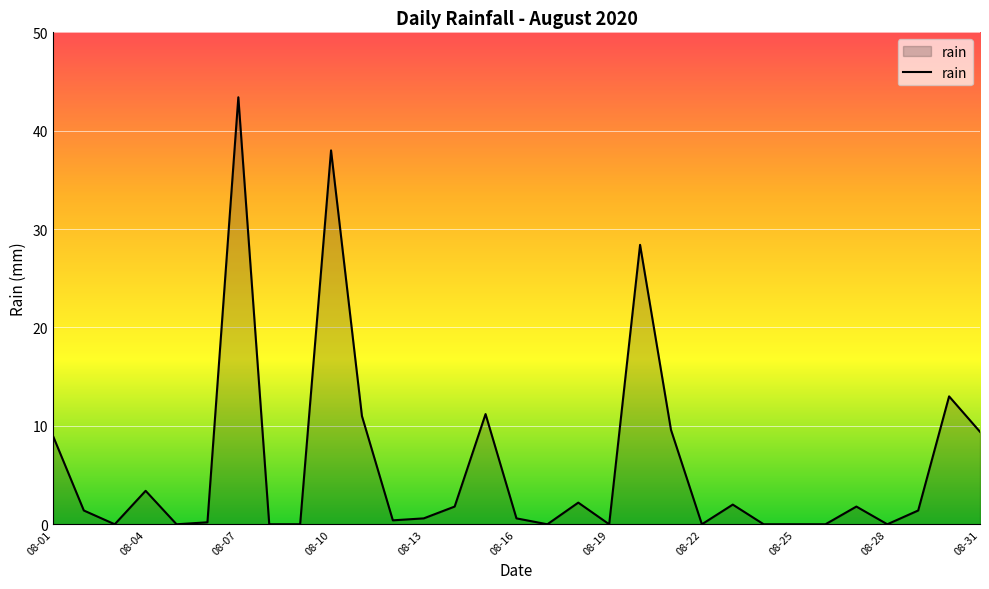

What is the greatest value displayed?

43.4